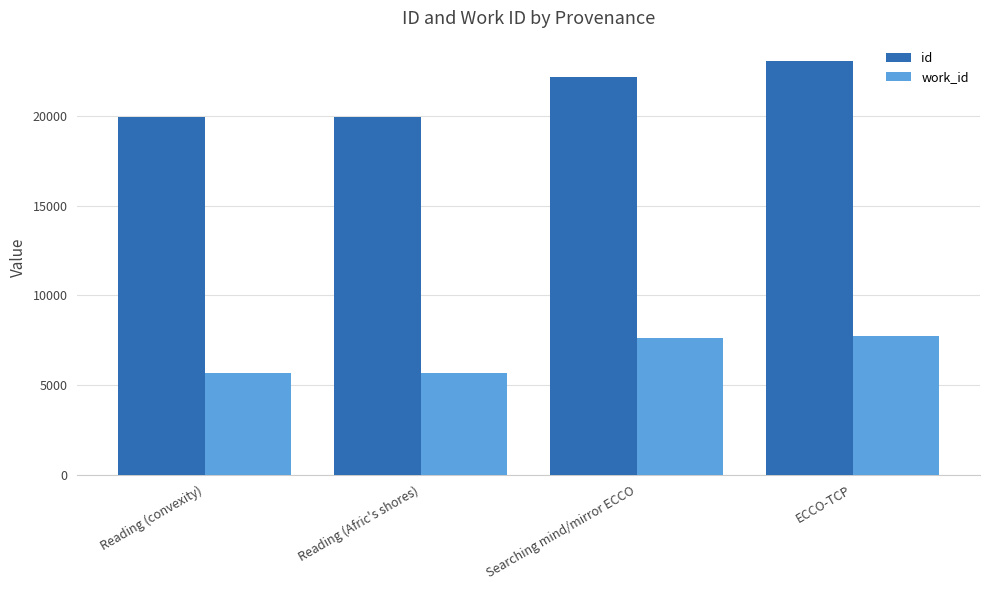

What is the greatest value displayed?

23033